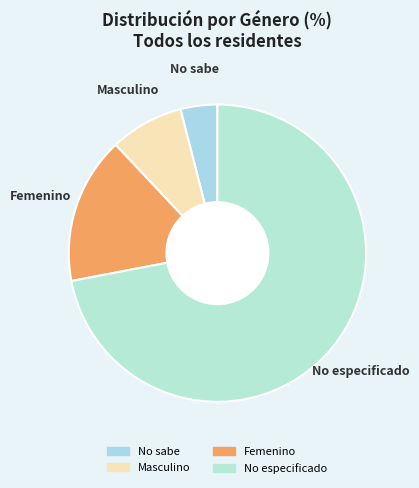

Is No especificado the majority of the pie?

Yes